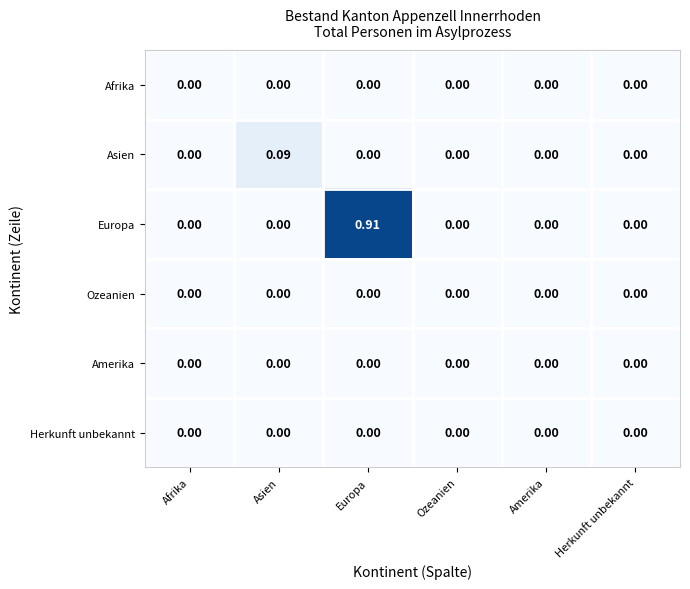

Between Asien and Herkunft unbekannt, which series saw the biggest shift?

Asien